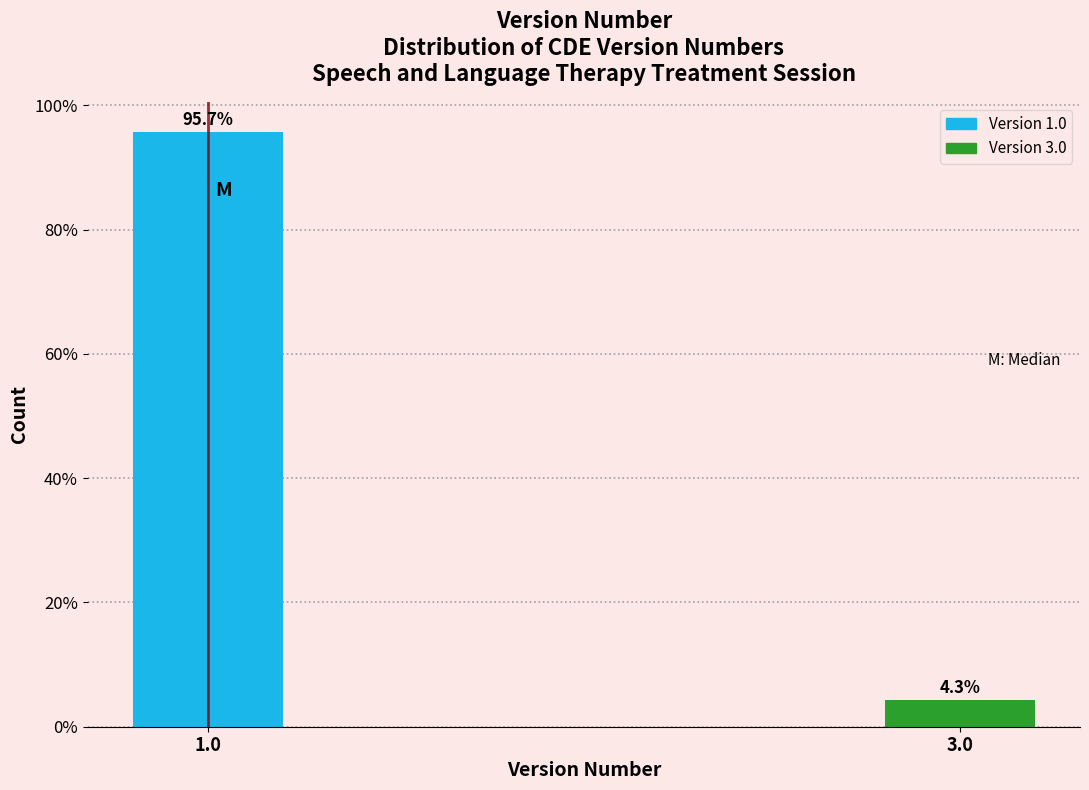

Reading left to right, transcribe all the data shown in this chart.

95.7	4.3